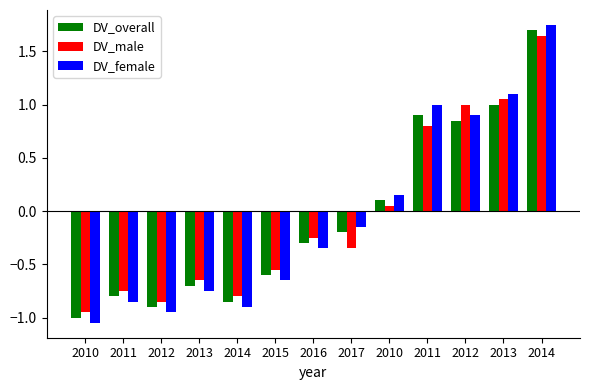

How many data points in DV_female are above 0?

5